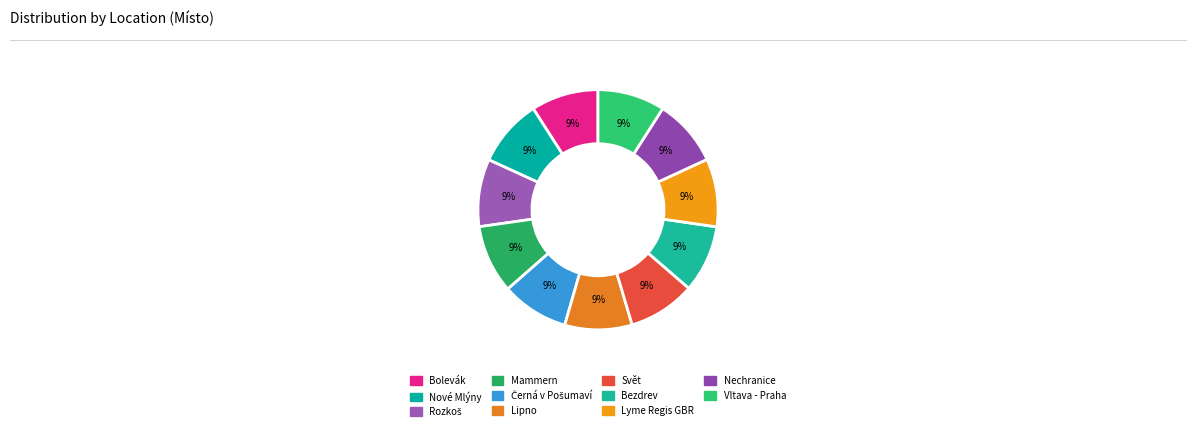

Is there any slice that represents more than half of the pie?

No